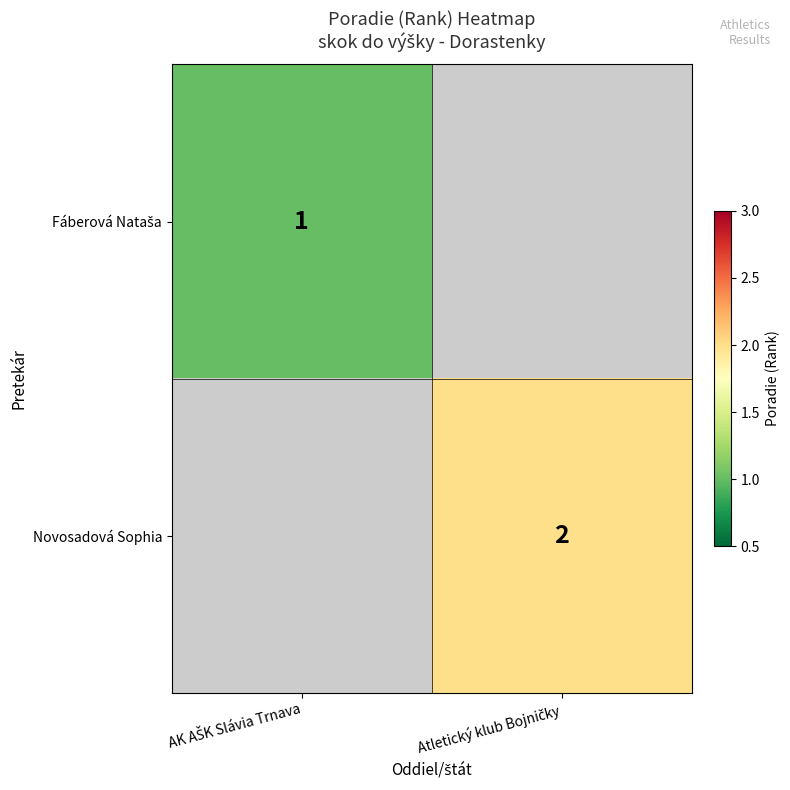

Which has a higher value, AK AŠK Slávia Trnava or Atletický klub Bojničky?

Atletický klub Bojničky